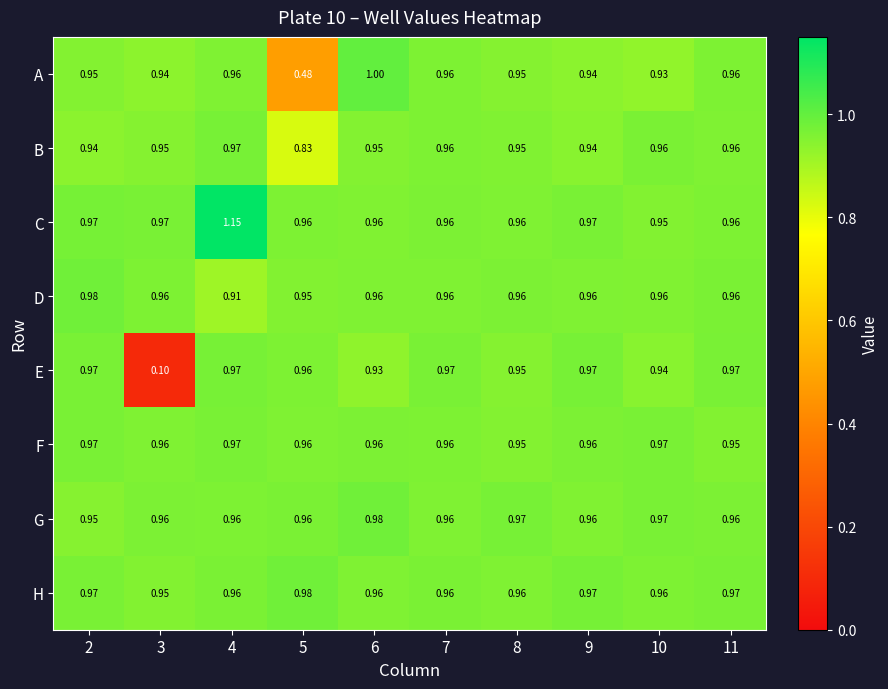

Which series has the largest range (max minus min)?

E